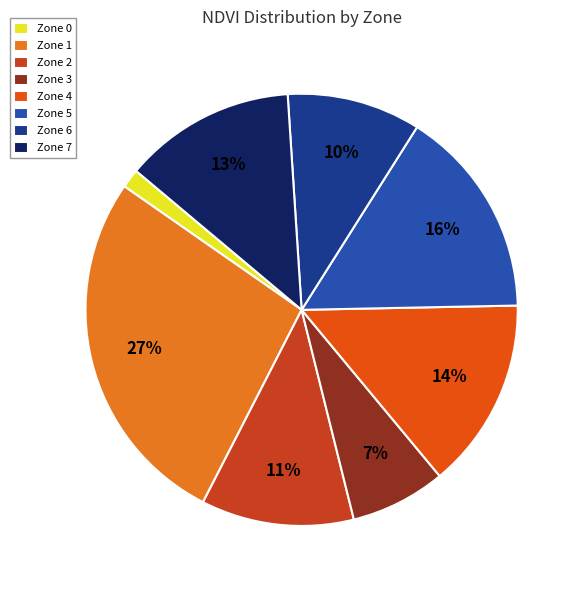

Rank the categories by value from highest to lowest.

Zone 1, Zone 5, Zone 4, Zone 7, Zone 2, Zone 6, Zone 3, Zone 0